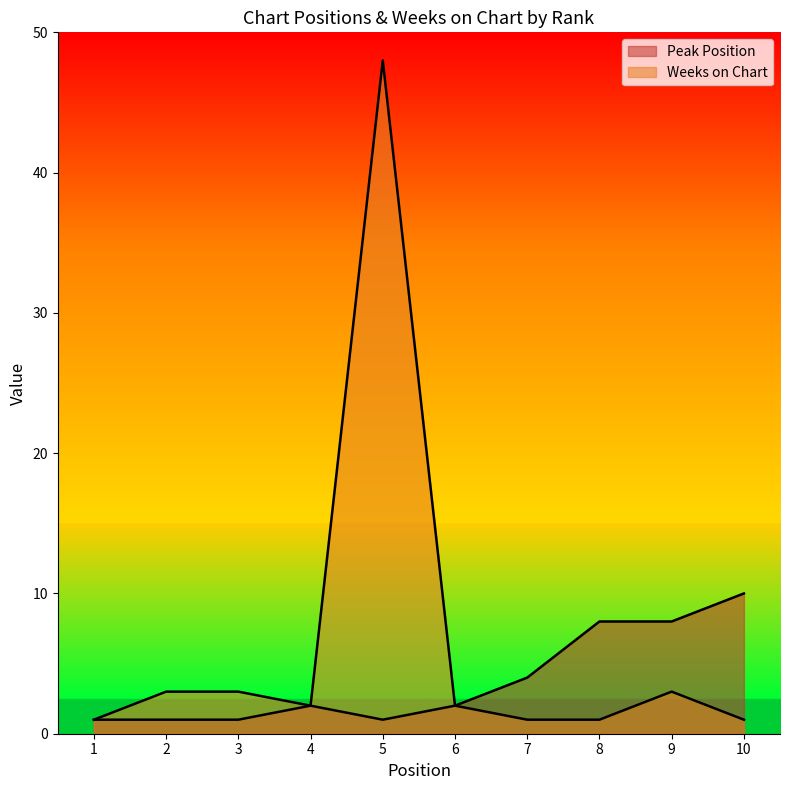

True or false: Weeks on Chart and Peak Position intersect in this chart.

False